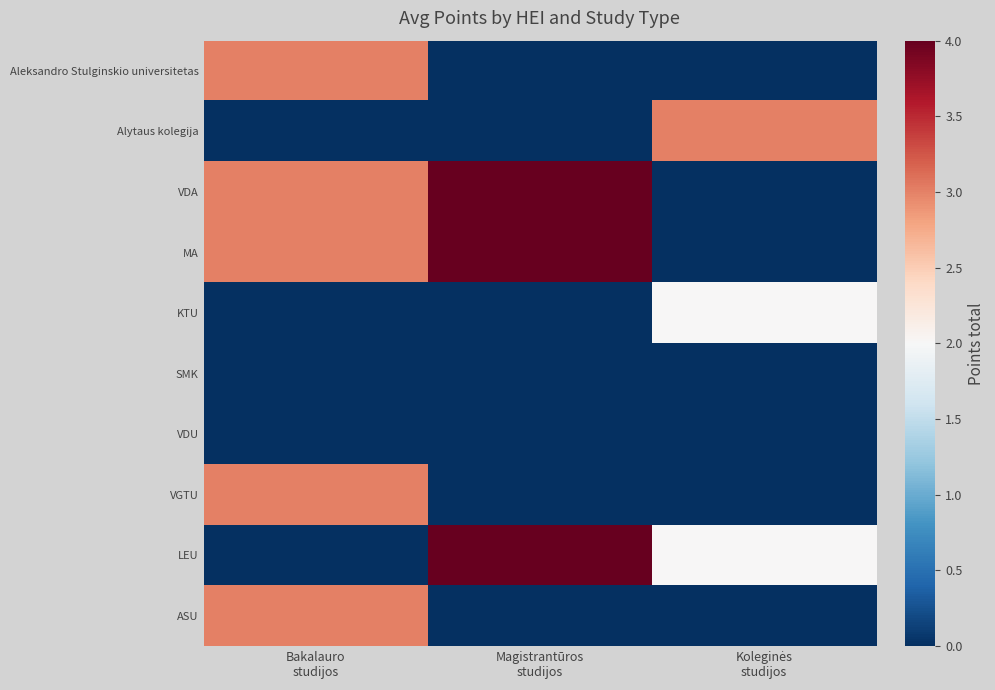

How many series are shown in this chart?

10